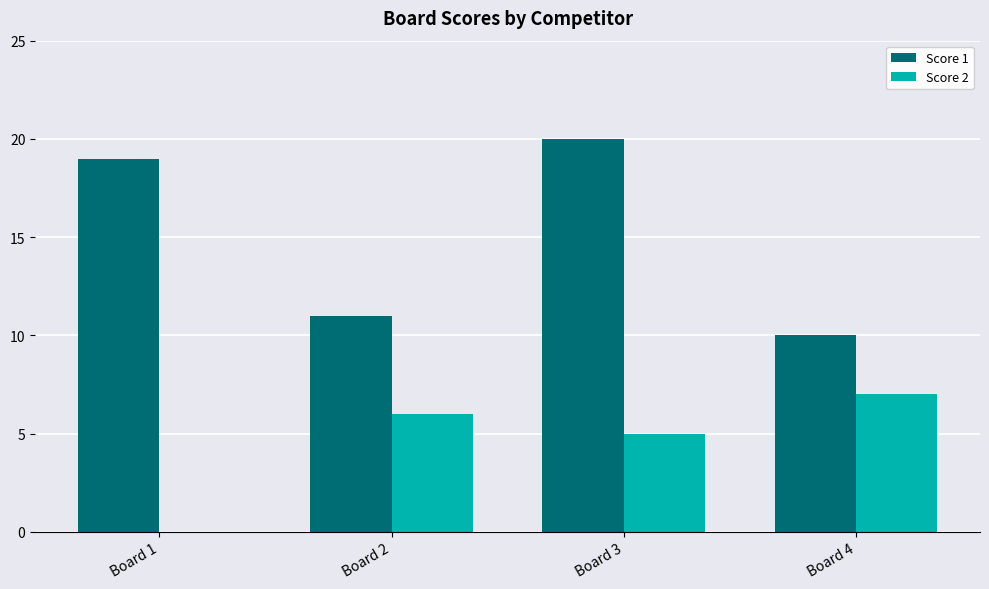

How many categories are shown in the chart?

4